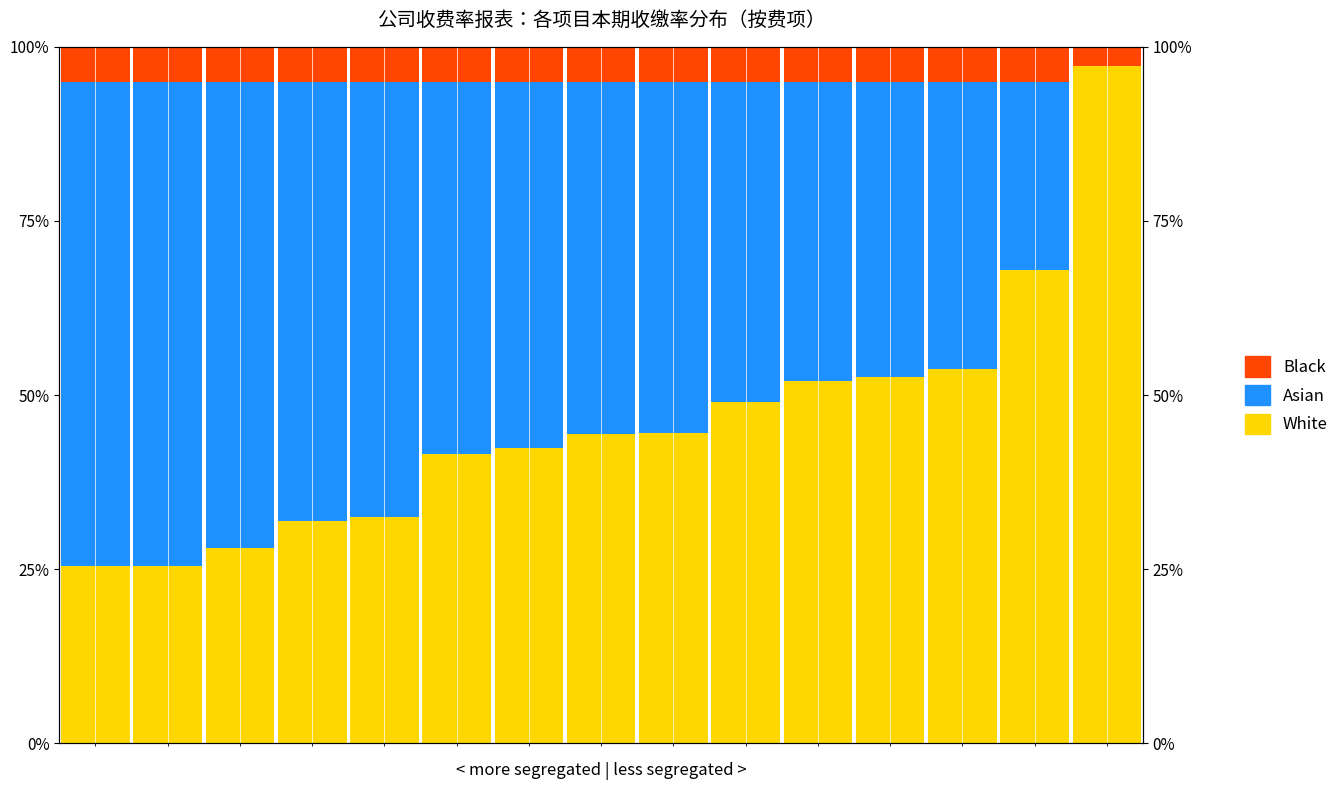

What are all the series names shown in the legend?

White, Asian, Black